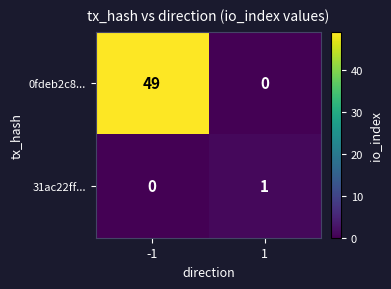

Reading left to right, transcribe all the data shown in this chart.

0fdeb2c8...: -1=49	1=0
31ac22ff...: -1=0	1=1